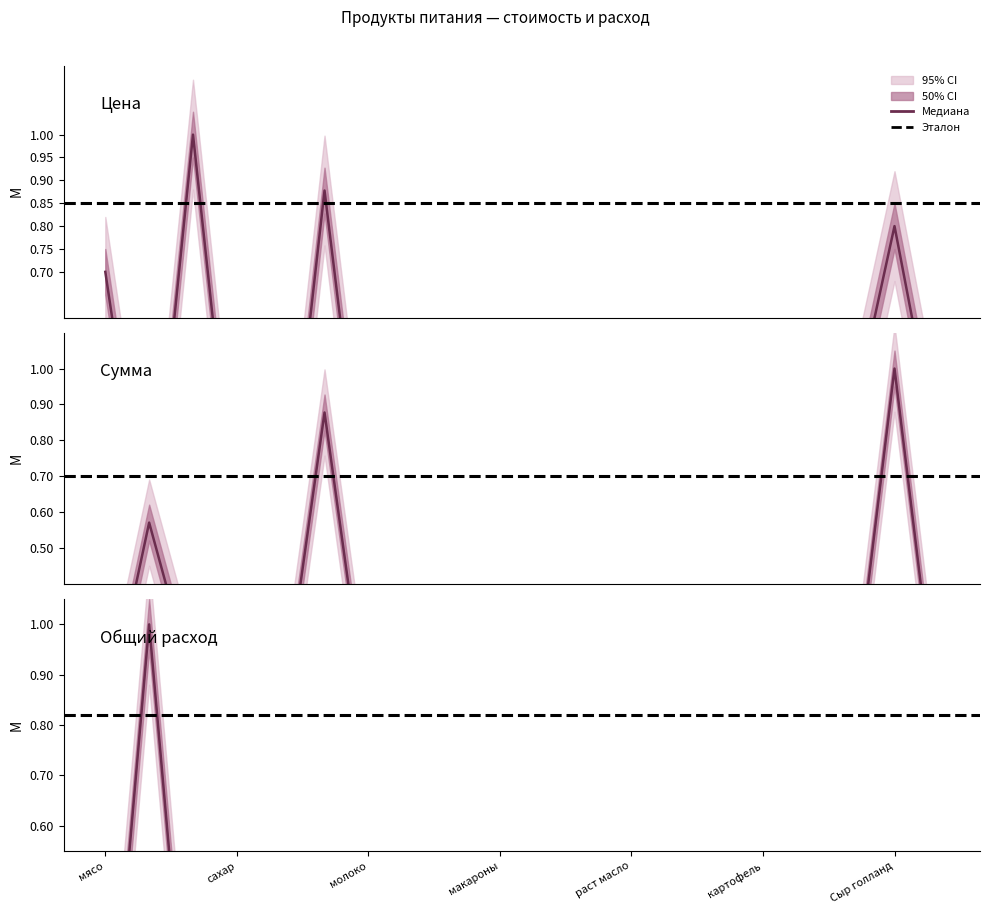

What is the difference between the maximum and minimum values in the Общий расход series?

1.0